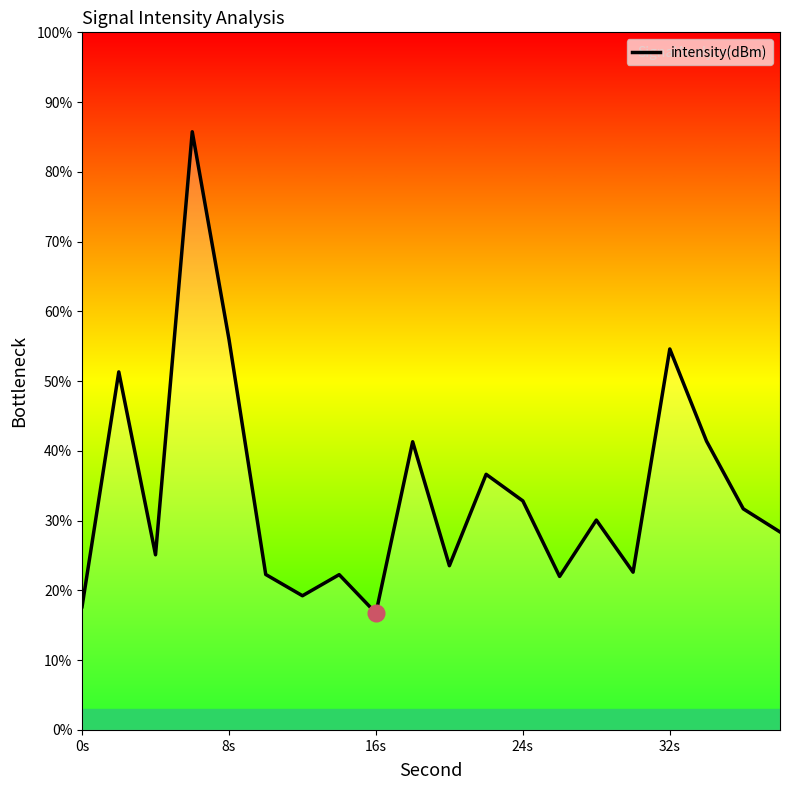

What is the difference between the maximum and minimum values?

69.0